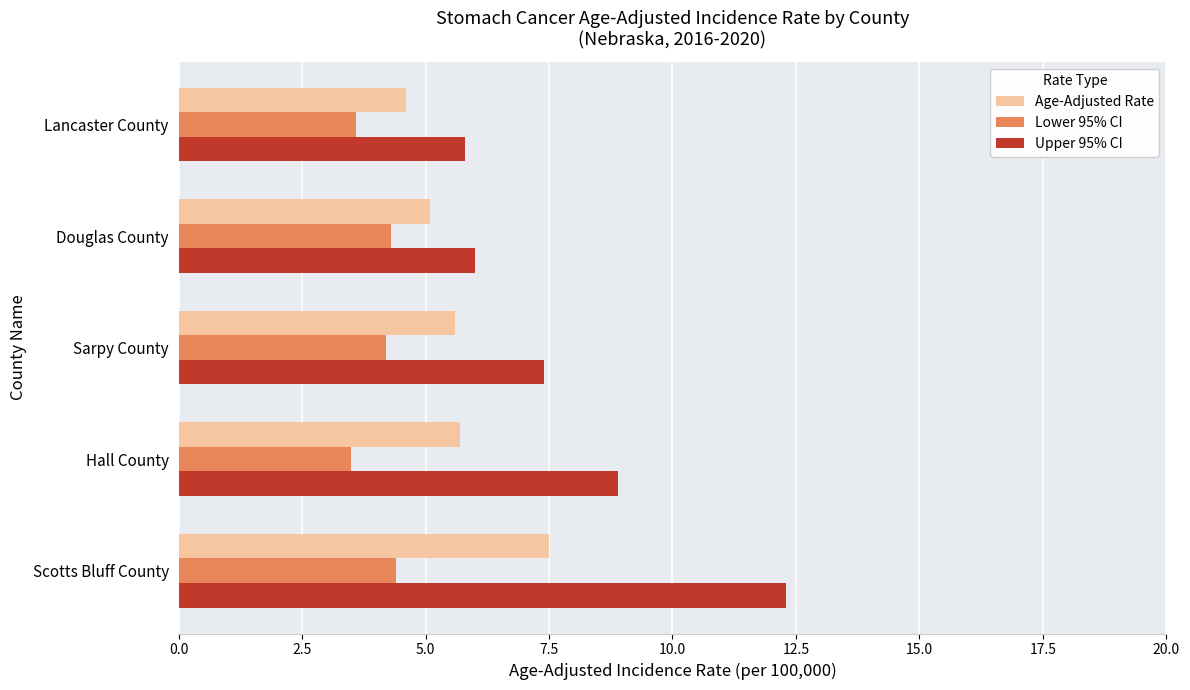

Which category has the lowest value in the Age-Adjusted Rate series?

Lancaster County